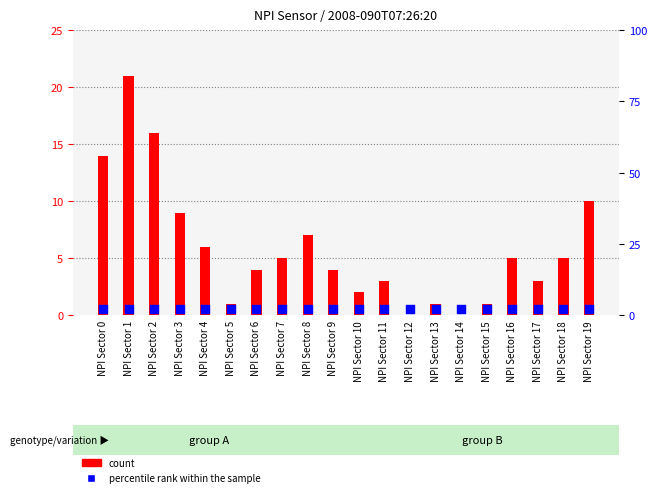

What is the total value across all series at NPI Sector 10?

4